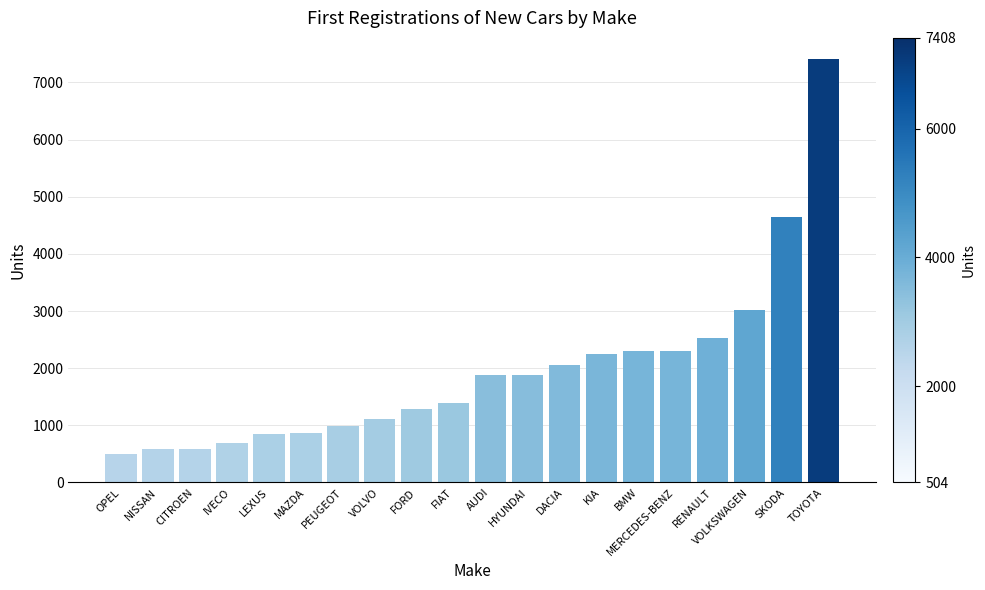

What is the label of the 2nd bar from the left?

NISSAN